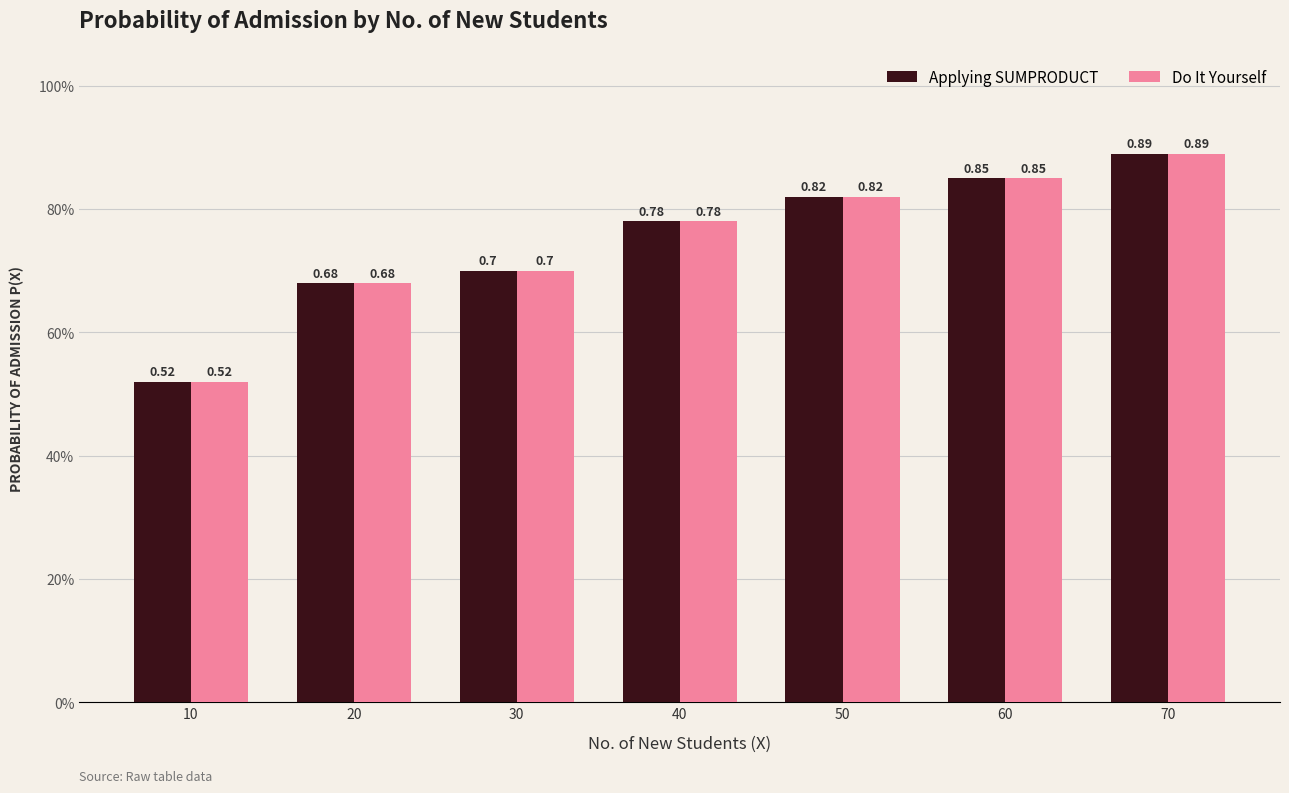

Read the Applying SUMPRODUCT value at 40.

0.8